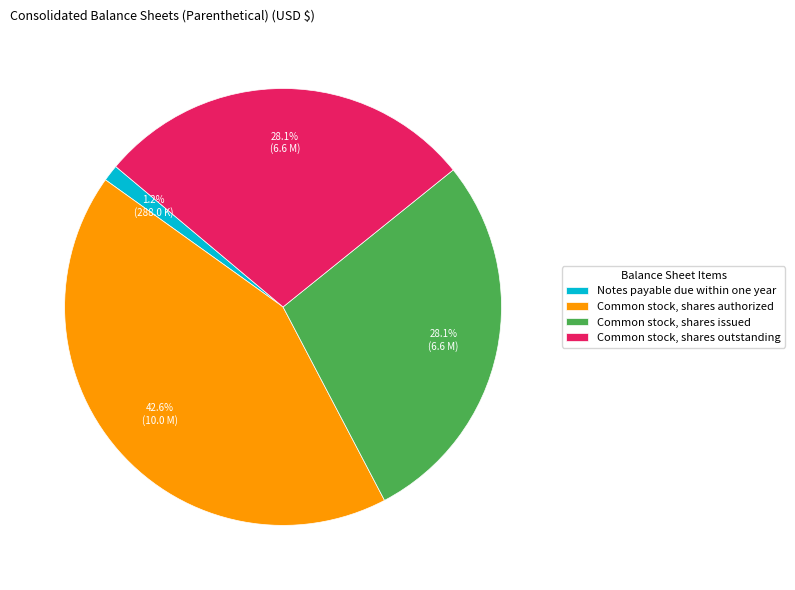

What is the ratio of the value at Common stock, shares issued to the value at Common stock, shares authorized?

0.7